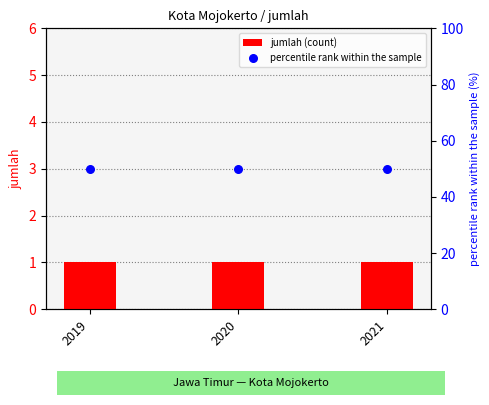

What is the total value across all series at 2020?

51